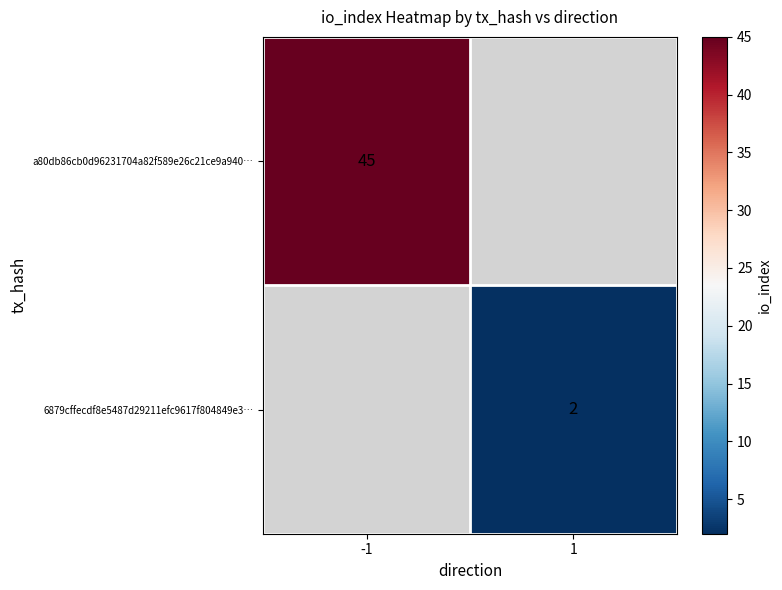

Is the value of 6879cffecdf8e5487d29211efc9617f804849e3… at 1 greater than the value of a80db86cb0d96231704a82f589e26c21ce9a940… at -1?

No